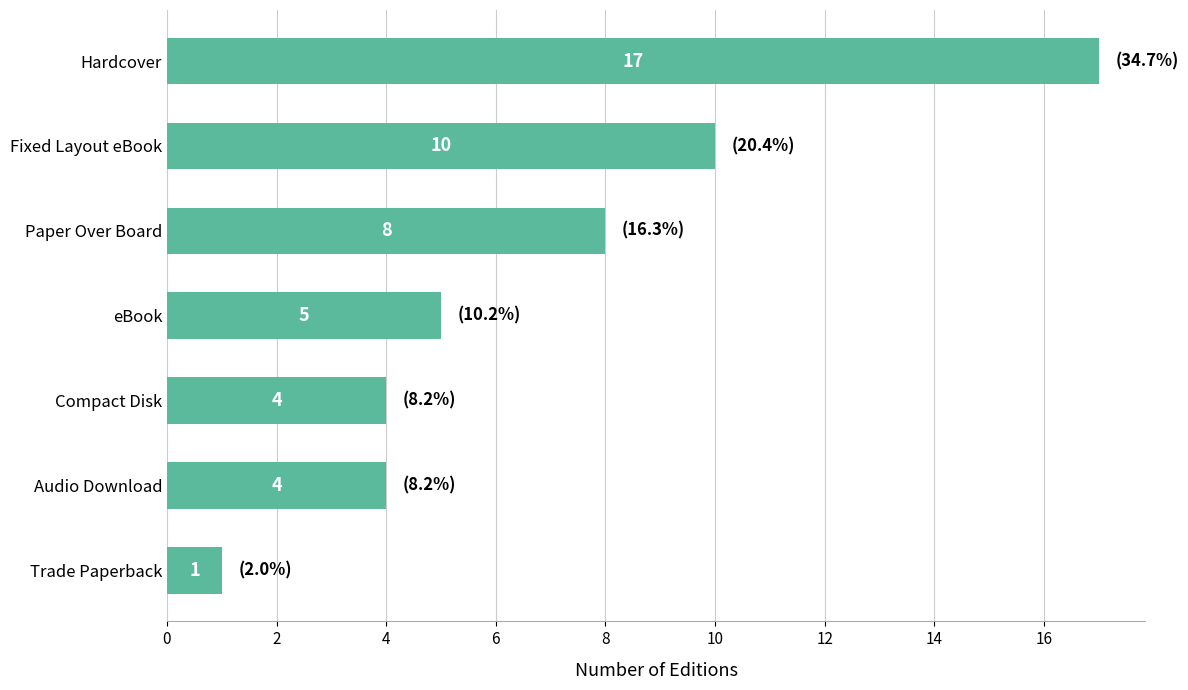

The chart shows a value of 26 at Hardcover. True or false?

False